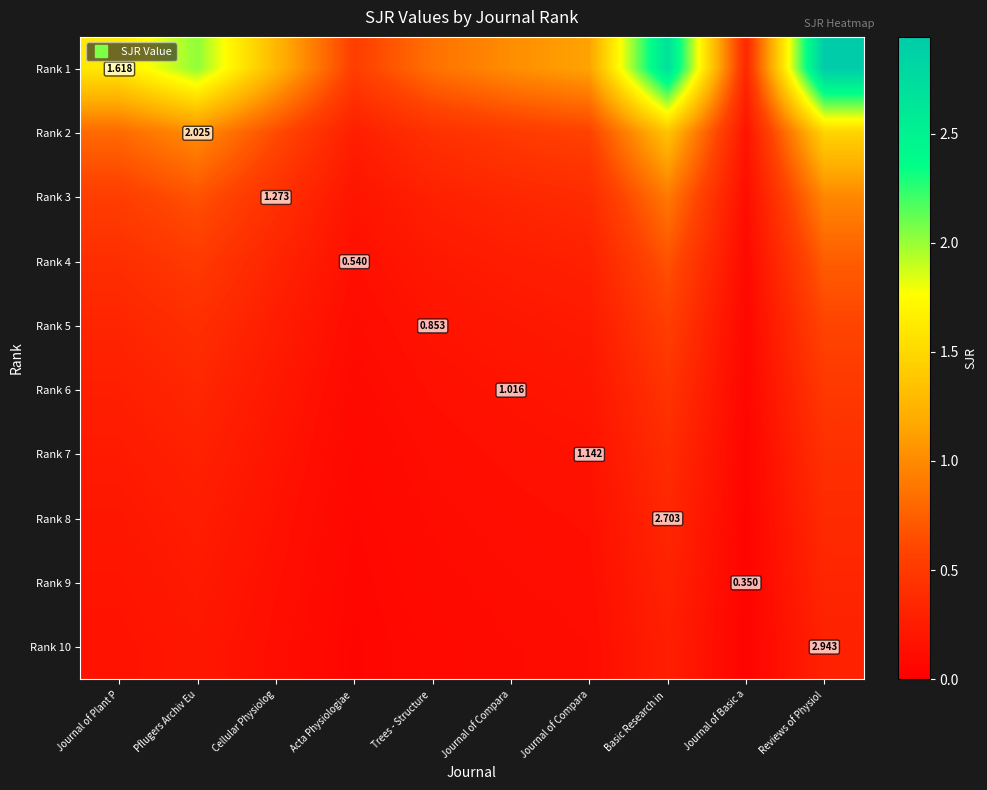

What is the approximate value of Rank 3 at Acta Physiologiae?

0.2